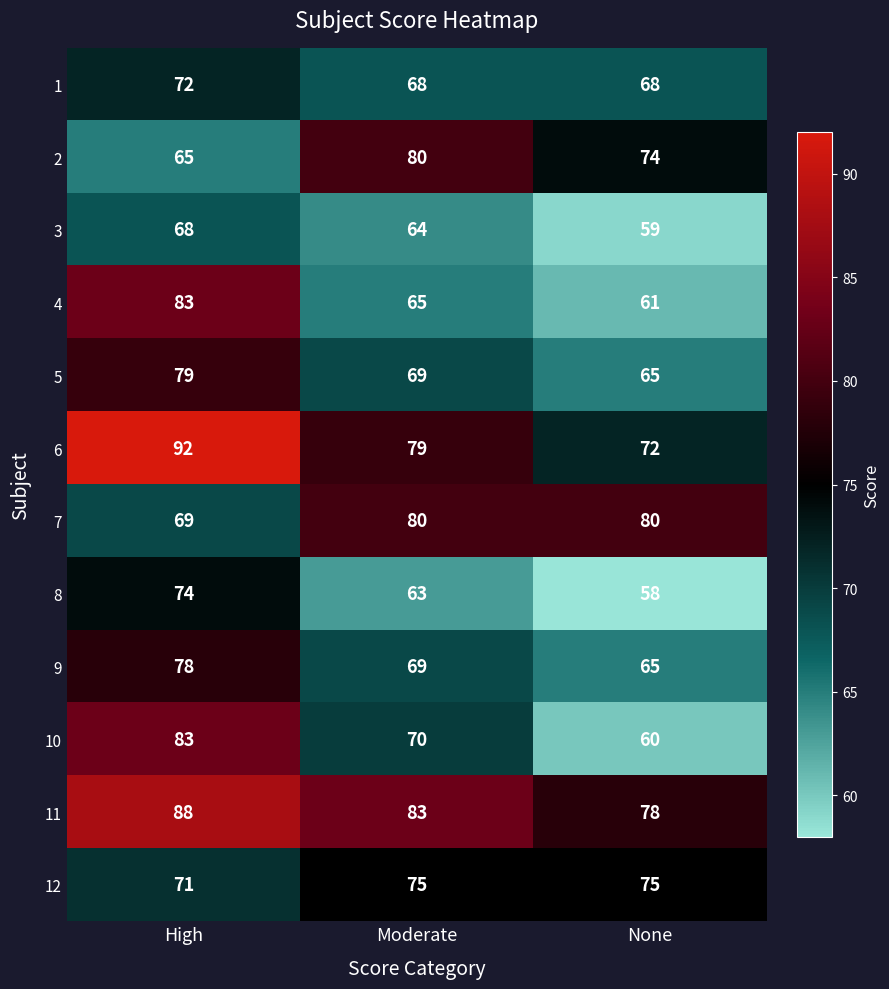

What is the difference between the highest and lowest values at None?

22